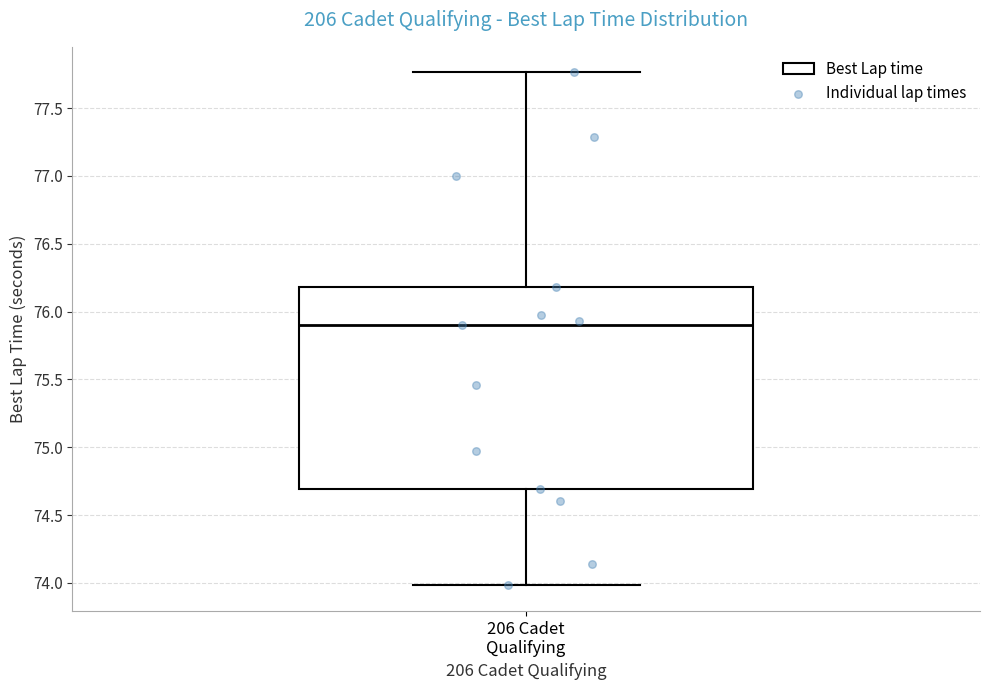

Transcribe this box plot: give where the median line is, the range the box spans, and where the two whiskers end, as read against the y-axis. The values are not printed on the chart, so give them approximately, as read against the axis.

median 75.90, box 74.70 to 76.20, whiskers 74.00 to 77.75